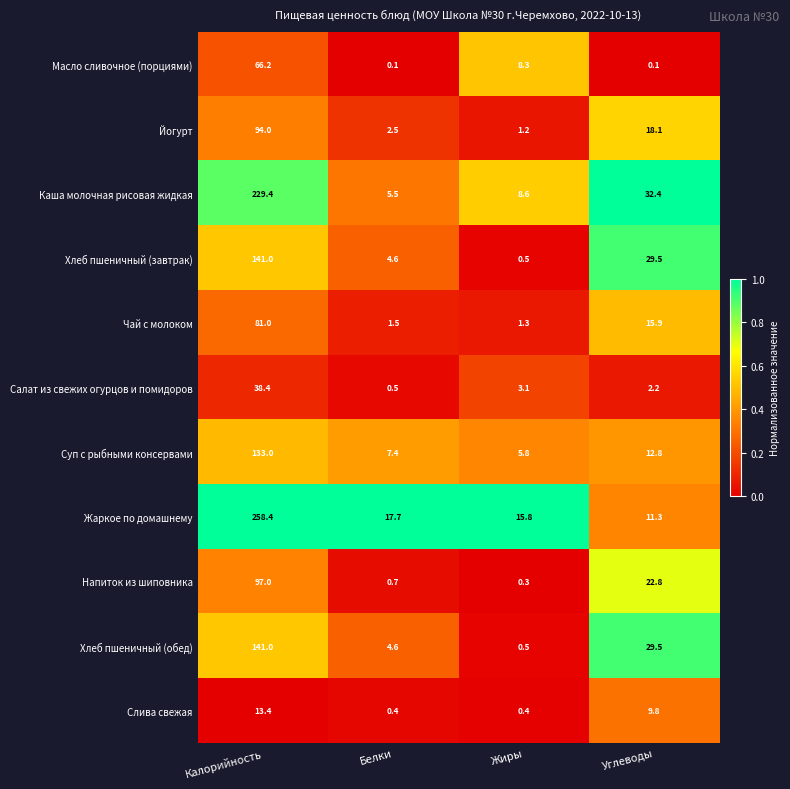

At which label does Салат из свежих огурцов и помидоров reach its peak?

Калорийность